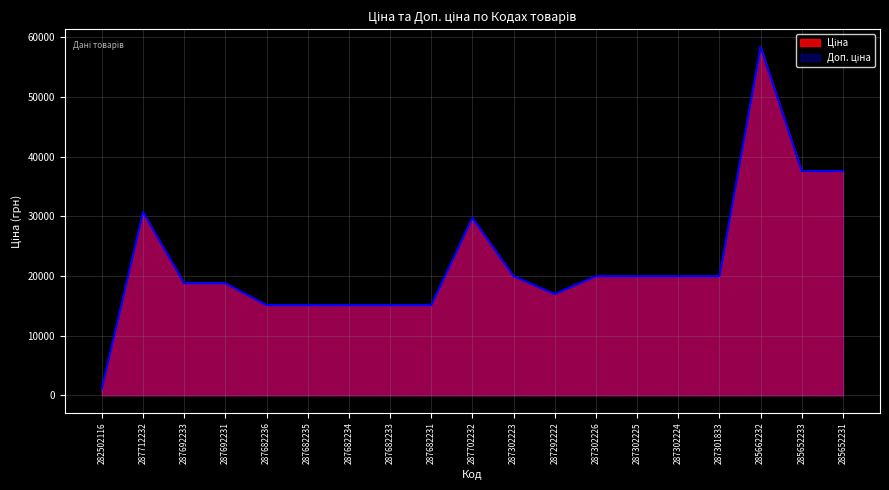

What is the sum of the Ціна values at 287682236 and 287682233?

30240.0